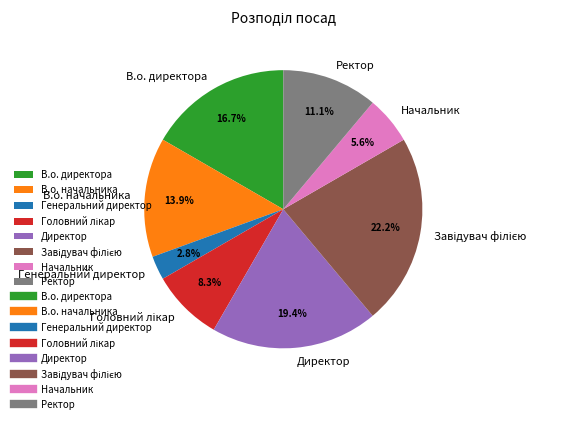

Is it true that Генеральний директор is 12% of the pie?

False